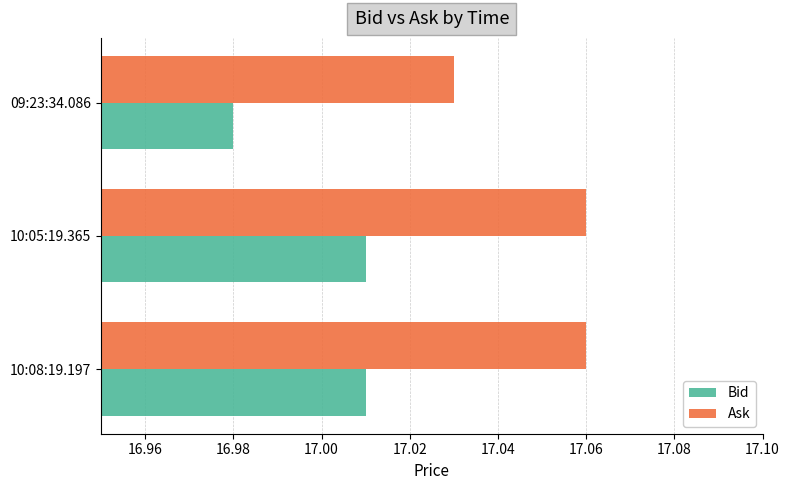

Which label corresponds to the smallest value in the chart?

09:23:34.086